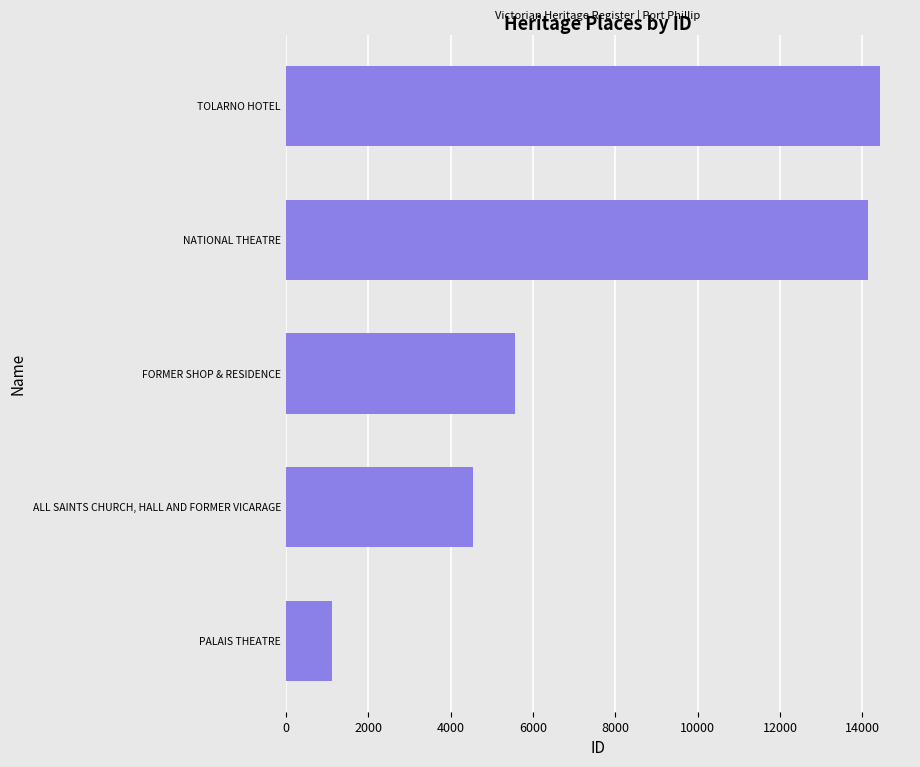

Reading top to bottom, what are all the values shown in this chart?

14435	14130	5559	4543	1115